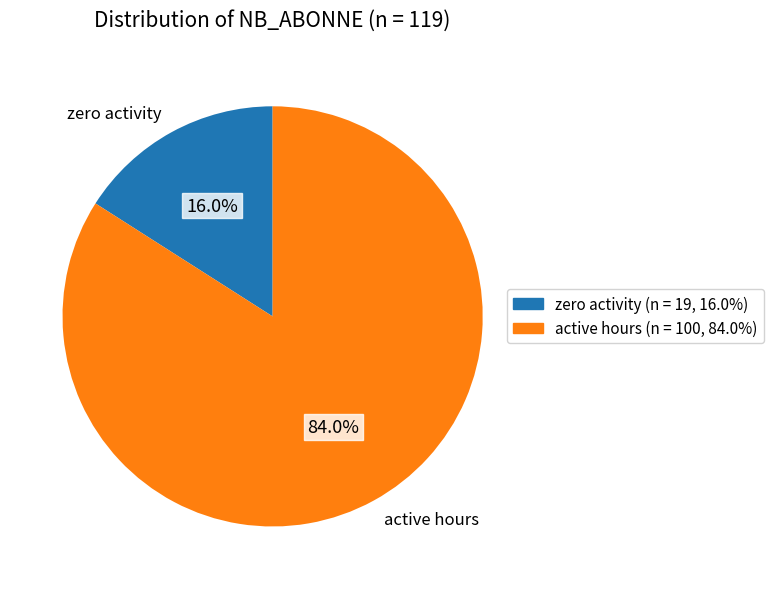

What is the majority slice?

active hours